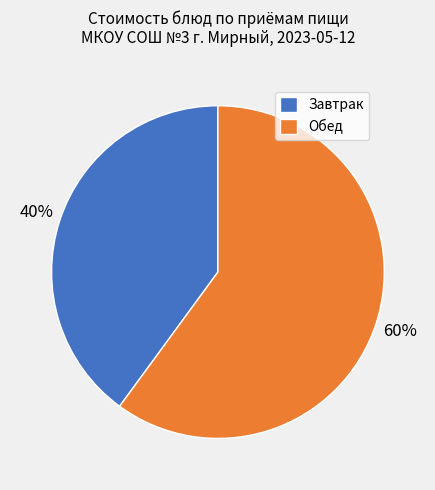

Rank the categories by value from highest to lowest.

Обед, Завтрак